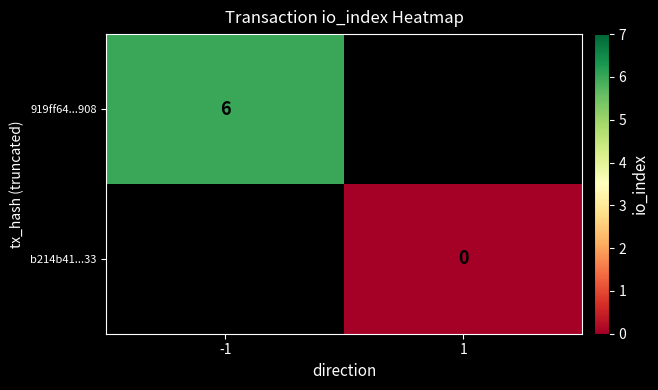

The value of 919ff64...908 at -1 is 10. True or false?

False